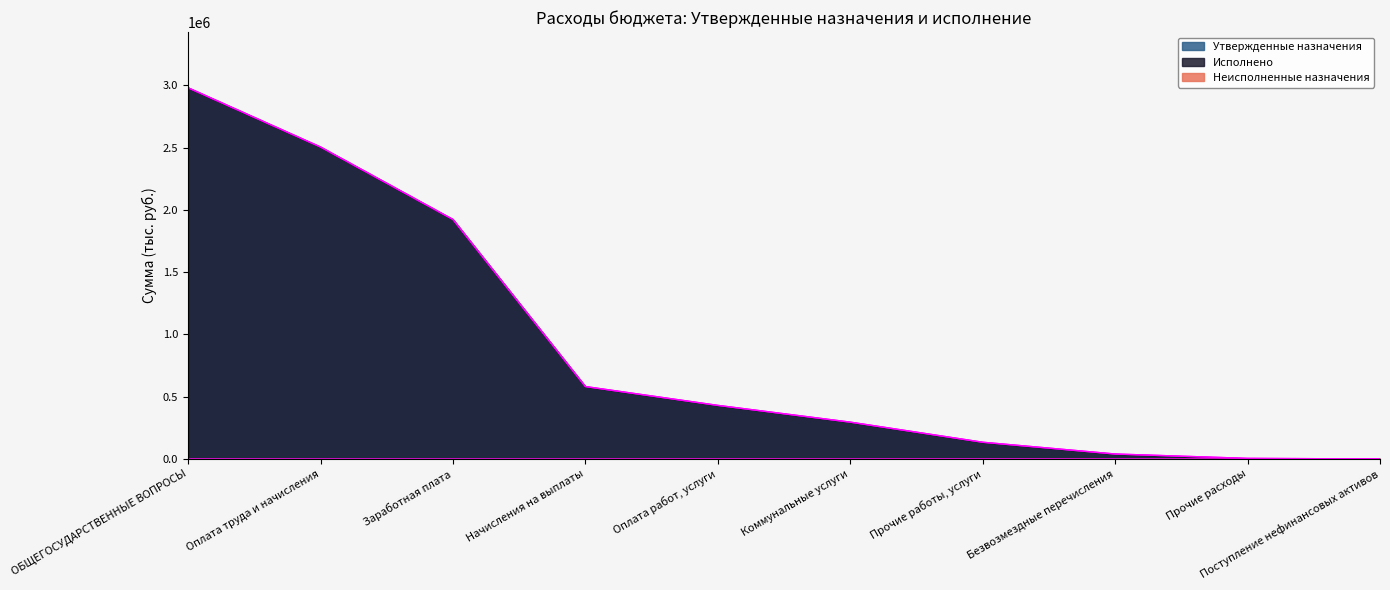

What are all the series names shown in the legend?

Утвержденные назначения, Исполнено, Неисполненные назначения